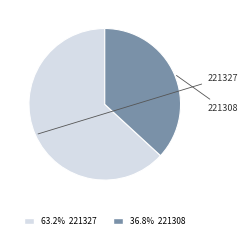

Does any single category account for the majority?

Yes